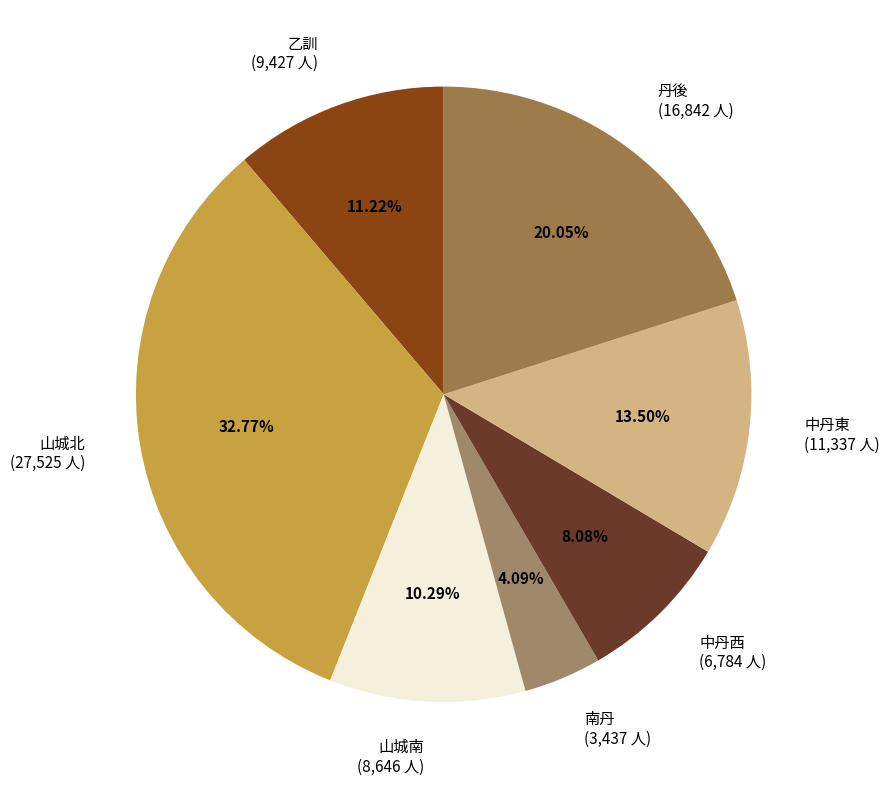

Rank the categories by value from highest to lowest.

山城北, 丹後, 中丹東, 乙訓, 山城南, 中丹西, 南丹